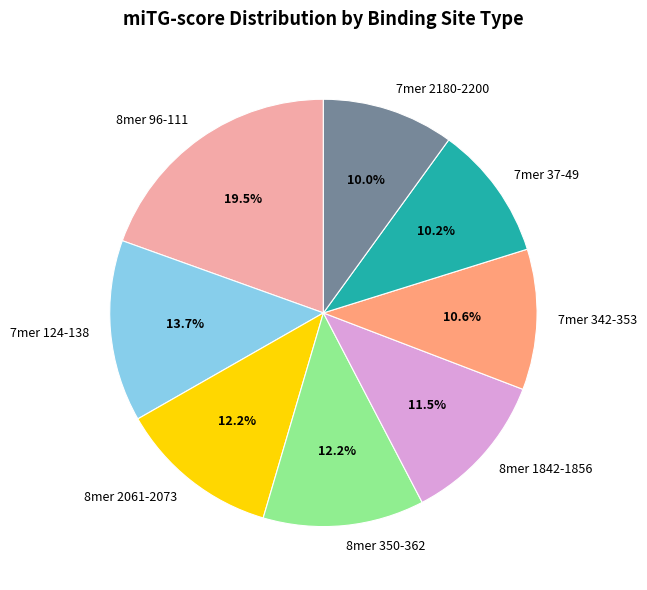

Which category has the biggest portion of the pie?

8mer 96-111